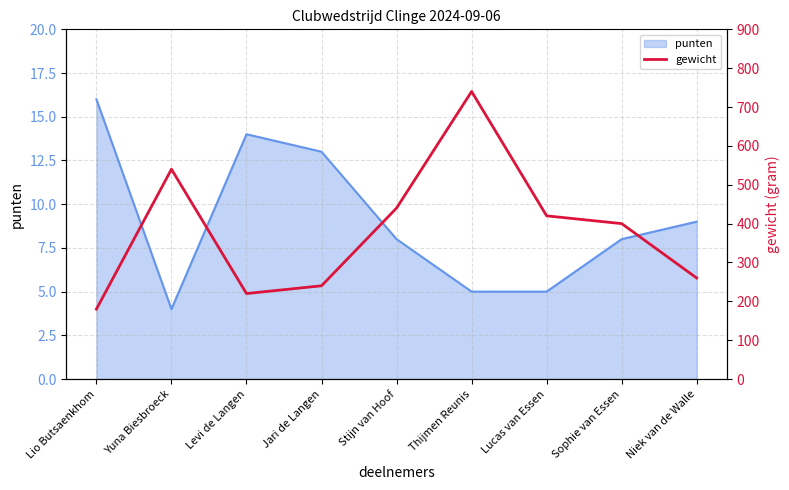

The value of punten at Jari de Langen is 22. True or false?

False